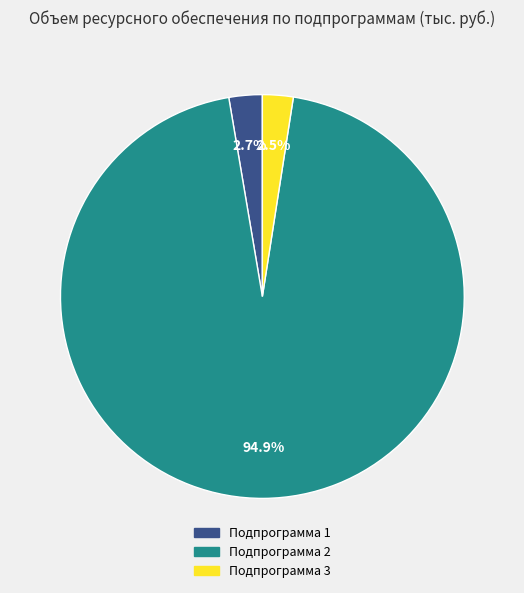

To the nearest percent, what is the combined percentage of Подпрограмма 2 and Подпрограмма 3?

97%